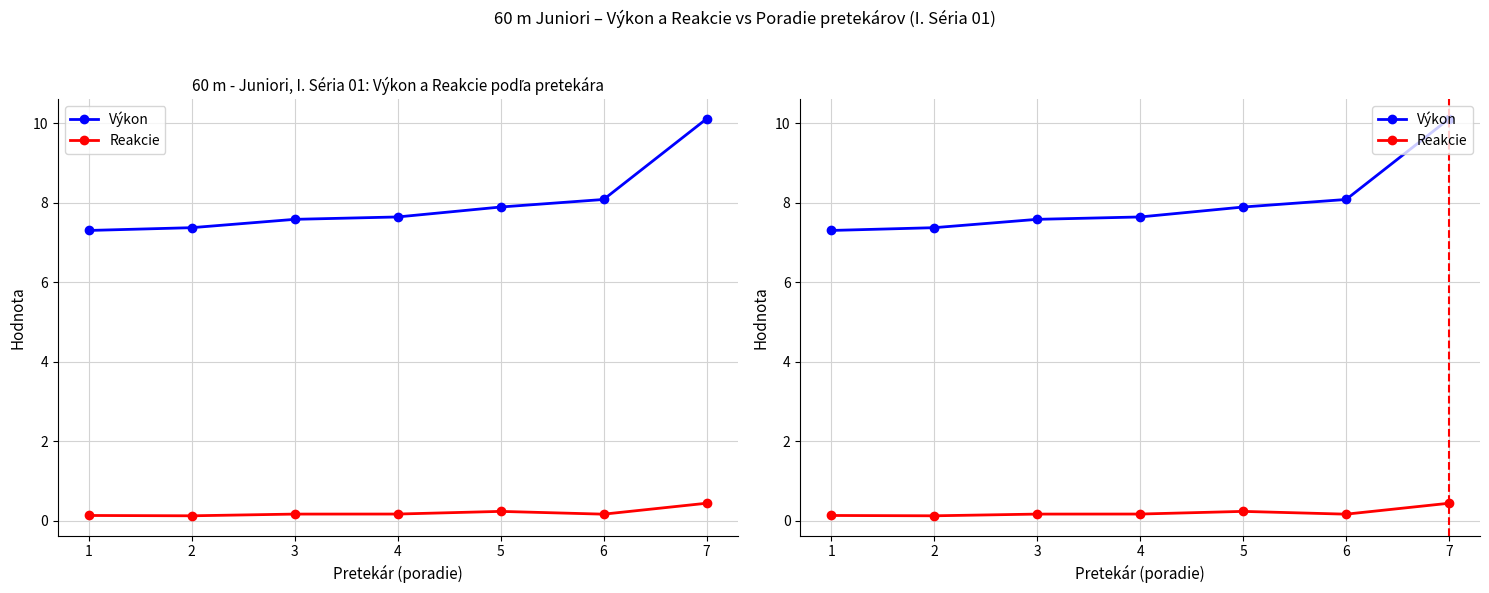

What is the spread (max minus min) of values at 2?

7.3